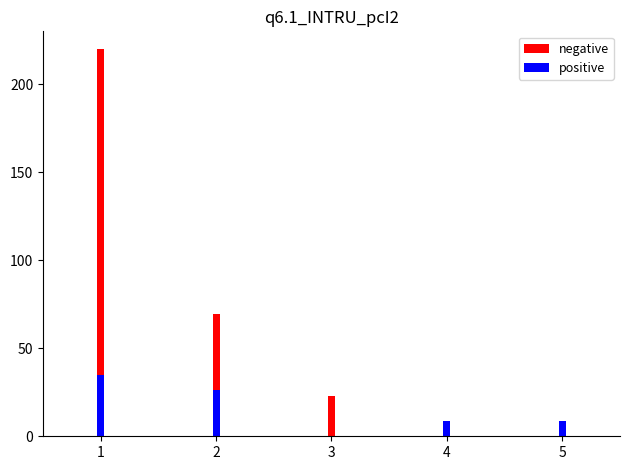

What is the average value of the negative series?

62.5